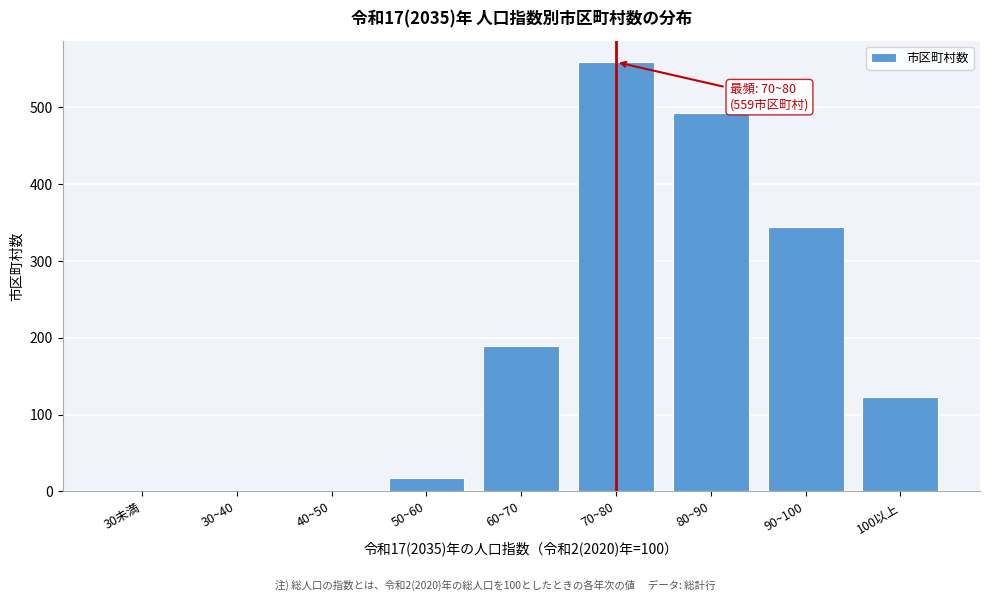

Reading left to right, extract all data points from this chart.

30未満=0	30~40=0	40~50=0	50~60=18	60~70=190	70~80=559	80~90=493	90~100=344	100以上=123